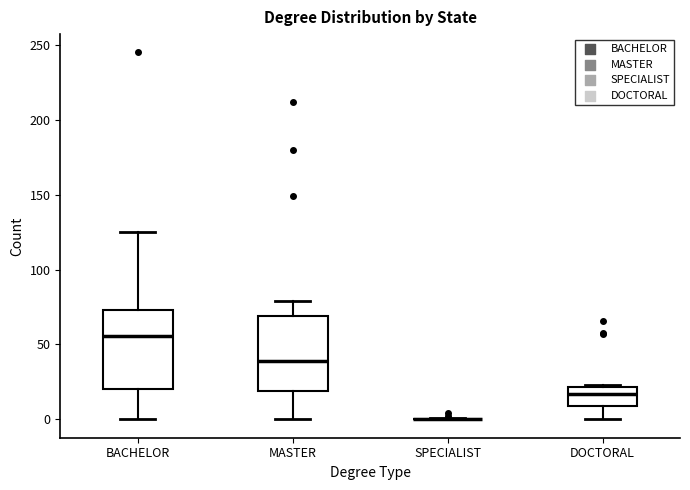

Reading left to right, read every box against the y-axis: the position of its median line, the range the box covers, and the ends of its whiskers. The values are not printed on the chart, so give them approximately, as read against the axis.

BACHELOR: median 55, box 20 to 75, whiskers 0 to 125
MASTER: median 40, box 20 to 70, whiskers 0 to 80
SPECIALIST: box collapsed to a line at 0, whiskers 0 to 0
DOCTORAL: median 15, box 10 to 20, whiskers 0 to 25